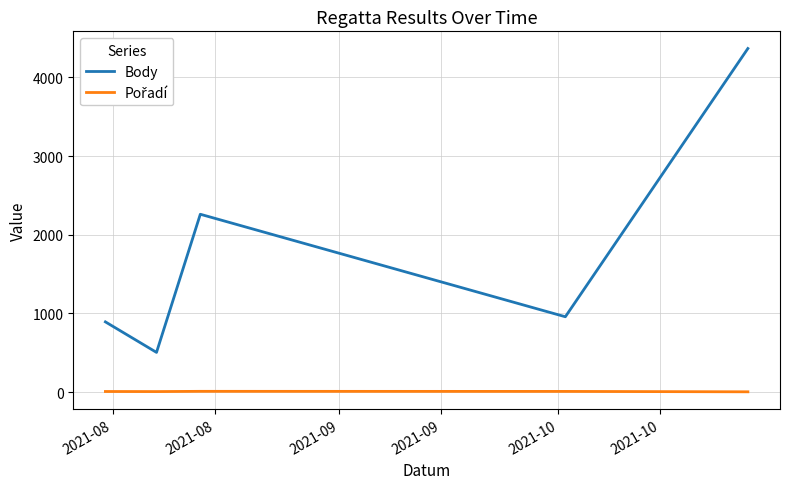

Is this an area chart (filled region under the line)?

No